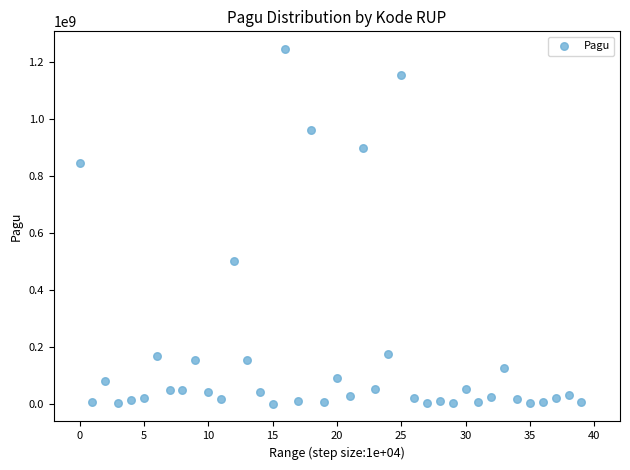

What is the range of Y values (max minus min)?

1244080000